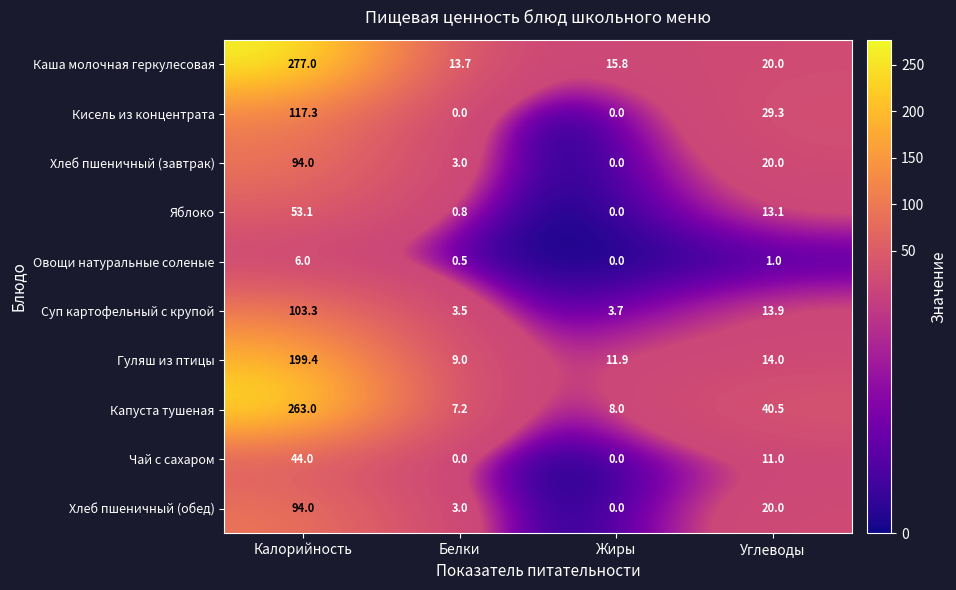

At which label does Хлеб пшеничный (обед) first exceed 20?

Калорийность